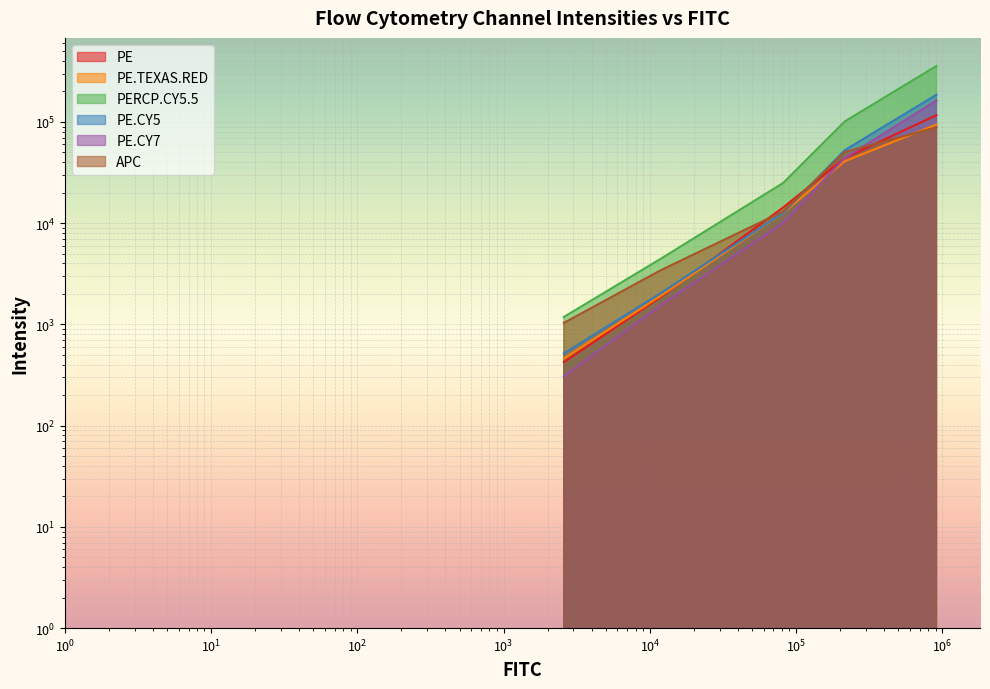

Reading left to right, what are all the values shown in this chart?

PE: 2581=424	11881=1869	81563=14283	215203=44073	911510=116594
PE.TEXAS.RED: 2581=460	11881=1917	81563=12657	215203=40852	911510=94284
PERCP.CY5.5: 2581=1184	11881=4451	81563=24924	215203=101055	911510=356786
PE.CY5: 2581=517	11881=2037	81563=12639	215203=52571	911510=185544
PE.CY7: 2581=307	11881=1550	81563=10091	215203=44024	911510=162494
APC: 2581=1034	11881=3430	81563=13054	215203=50357	911510=88350